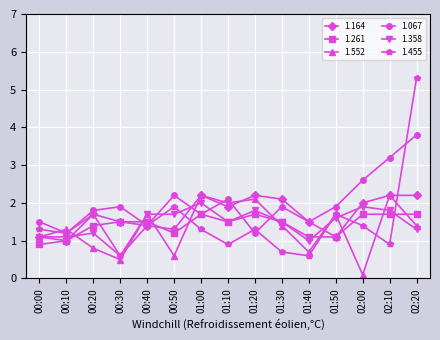

How many data points in 1.552 are less than 1?

5